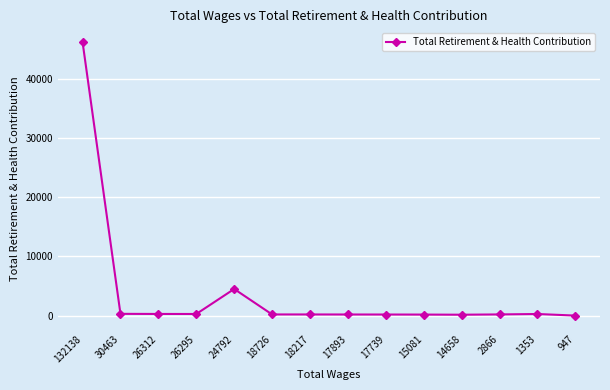

True or false: there are more than 1 points higher than both neighbors.

True